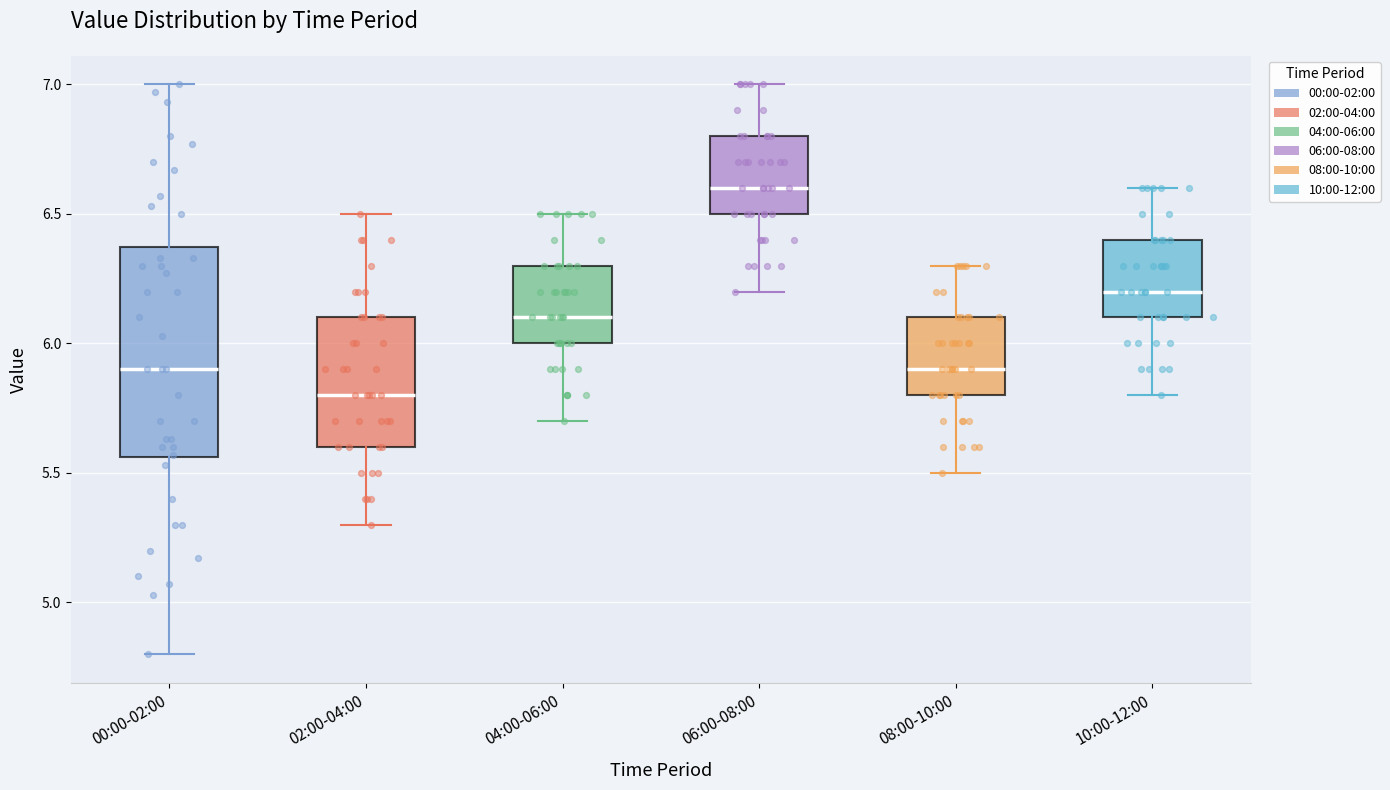

Comparing the boxes themselves (not the whiskers), which one is the tallest?

00:00-02:00